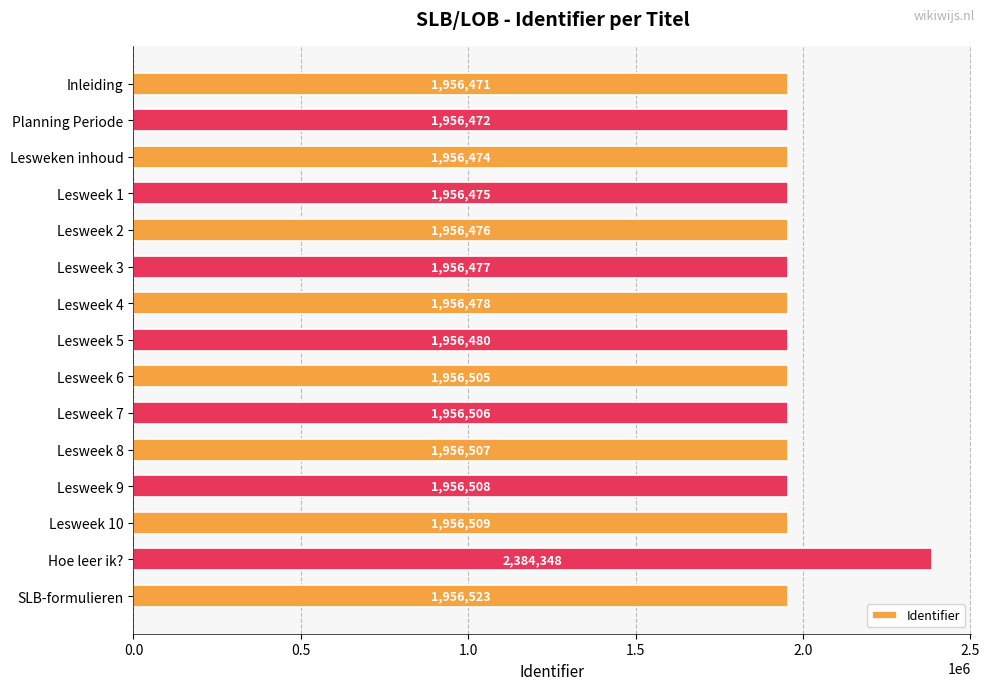

What is the maximum value shown in the chart?

2384348